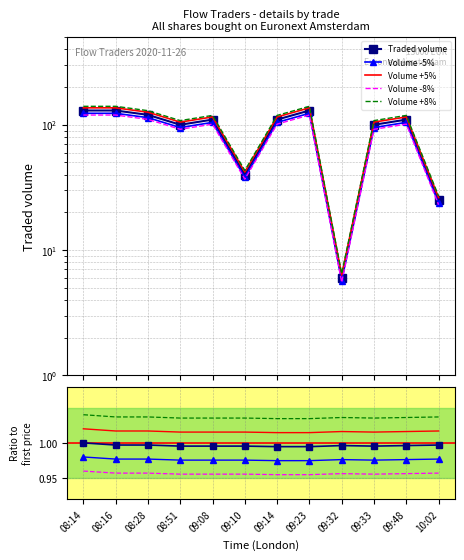

Rank the categories by Price value from lowest to highest.

09:14, 09:23, 08:51, 09:08, 09:10, 09:33, 09:32, 09:48, 08:16, 08:28, 10:02, 08:14